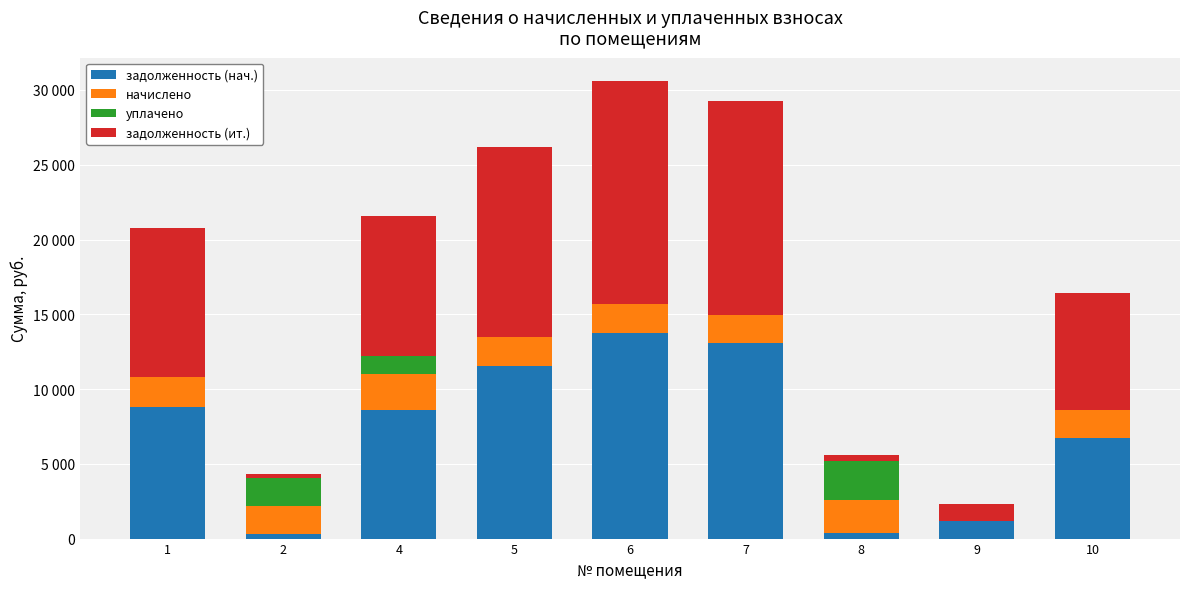

What are all the series names shown in the legend?

задолженность (нач.), начислено, уплачено, задолженность (ит.)